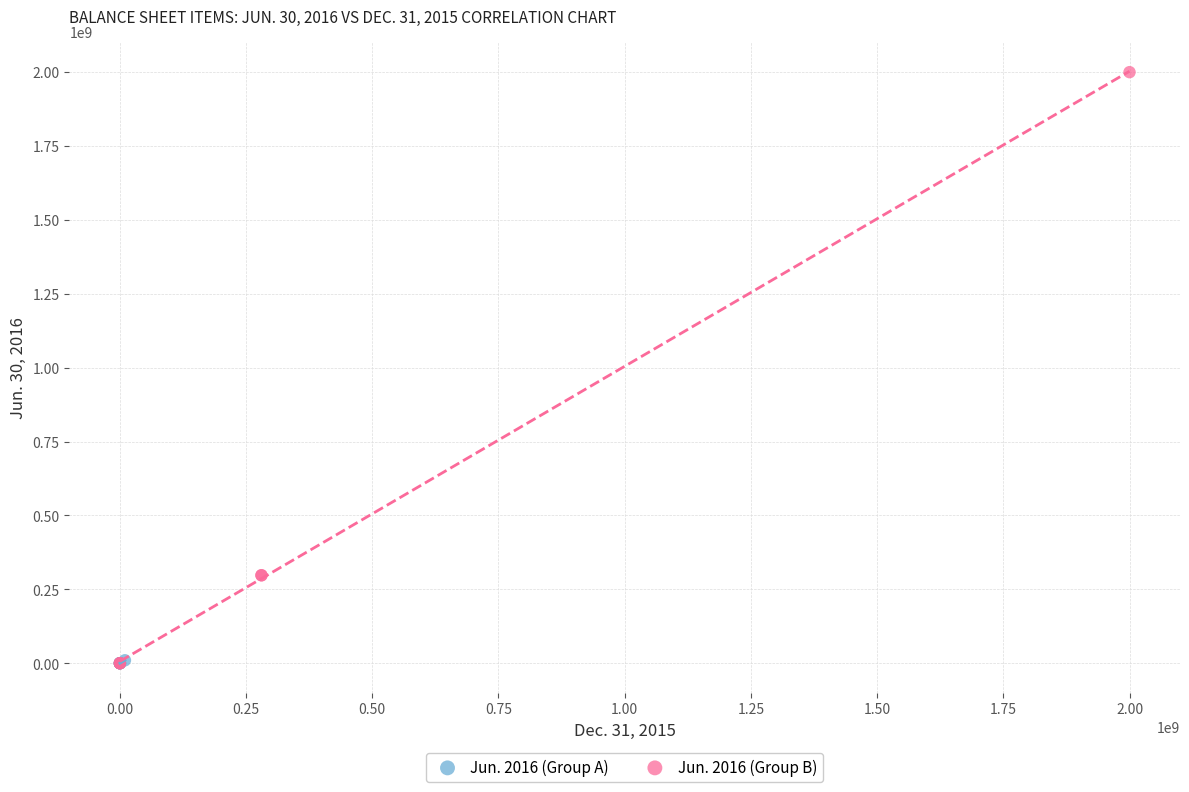

Which series contains the highest Y value?

Jun. 2016 (Group B)